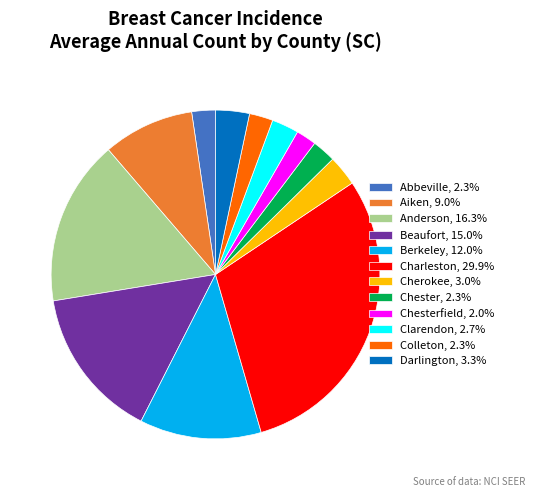

What is the ratio of the value at Anderson, 16.3% to the value at Colleton, 2.3%?

7.0